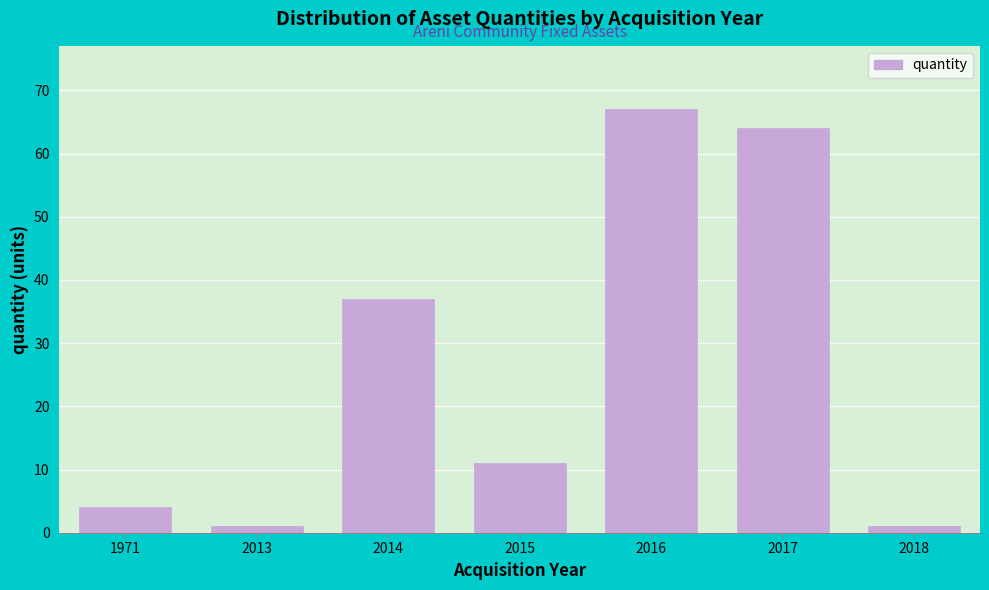

Reading left to right, transcribe all the data shown in this chart.

4	1	37	11	67	64	1